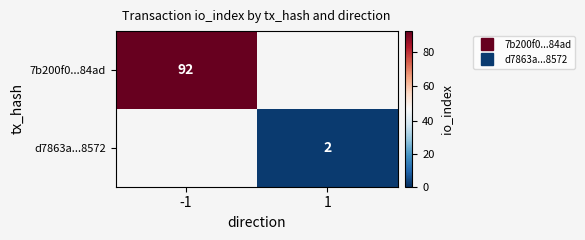

Is it true that 7b200f0...84ad equals 53.5 at -1?

False